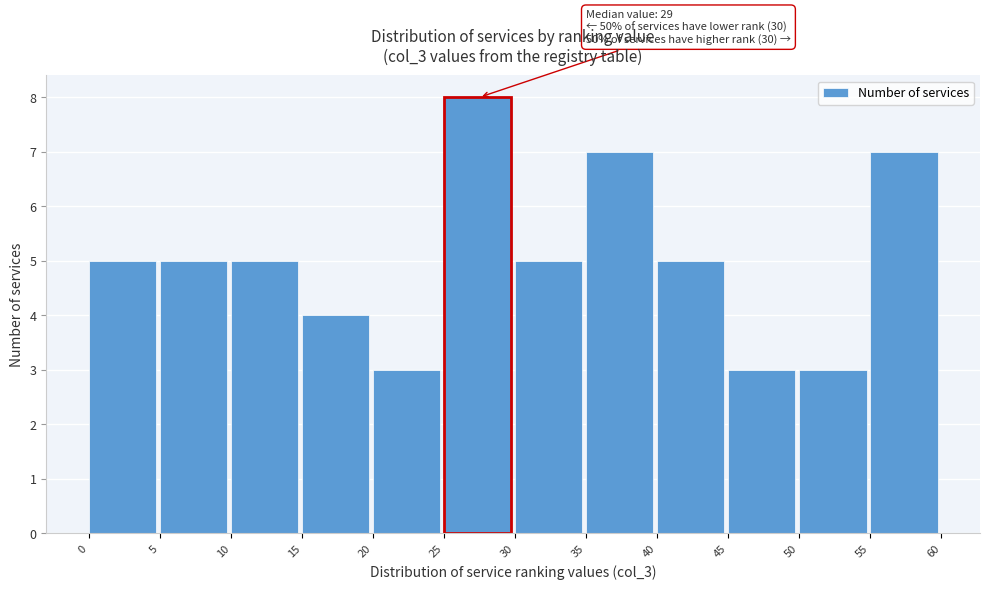

Which range on the x-axis has the tallest bar?

25 to 30